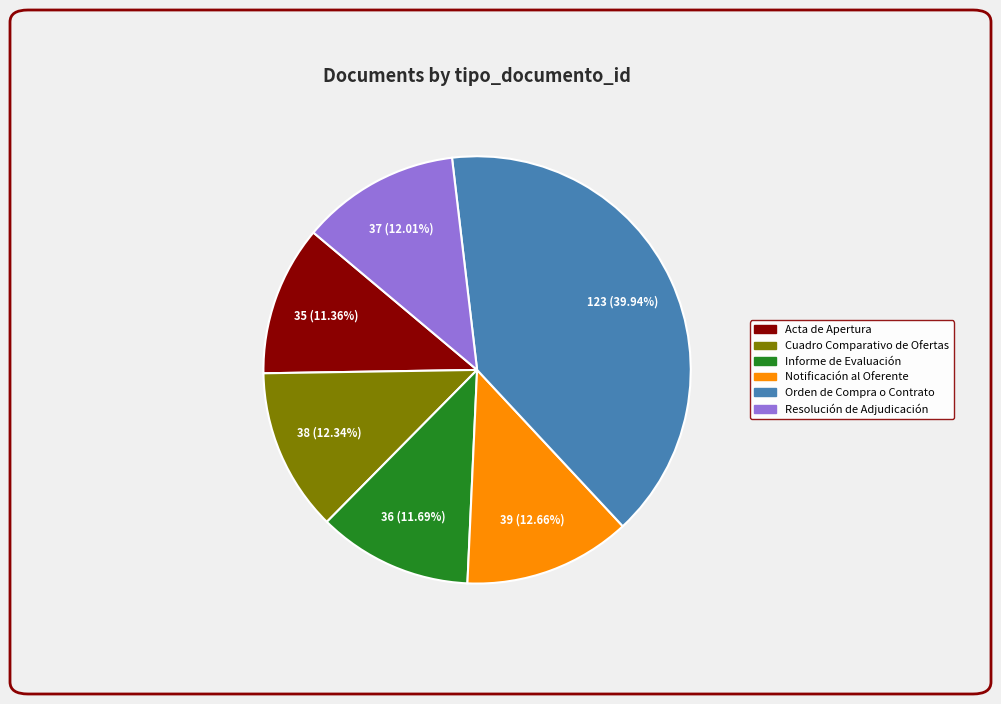

What is the total percentage of Resolución de Adjudicación and Orden de Compra o Contrato?

51.9%